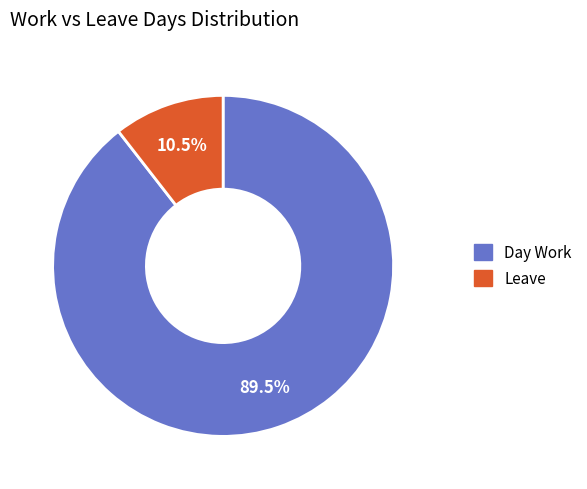

Which has a higher value, Day Work or Leave?

Day Work